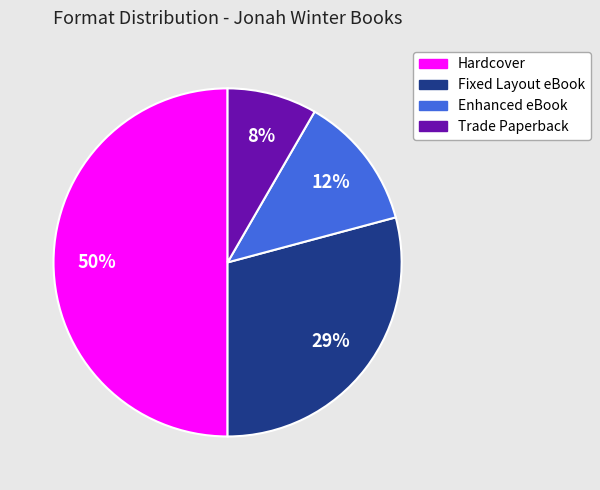

How many slices are in this pie chart?

4